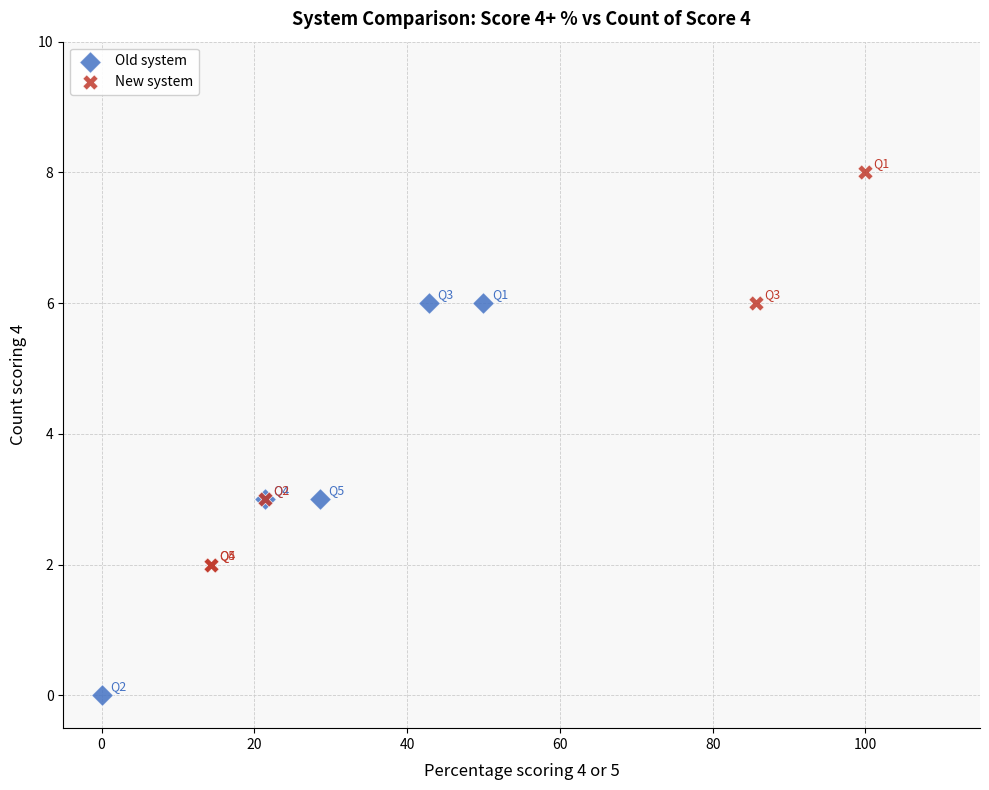

What are all the series names shown in the legend?

Old system, New system